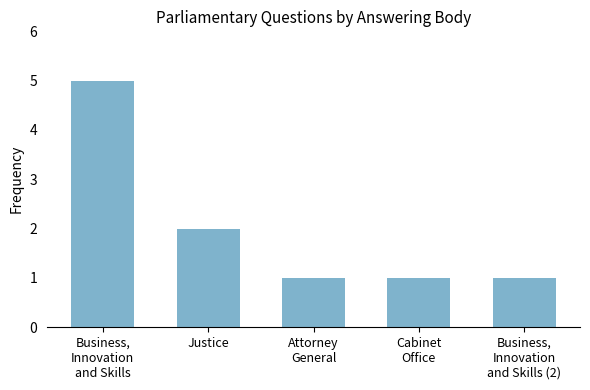

What is the label of the 4th bar from the right?

Justice